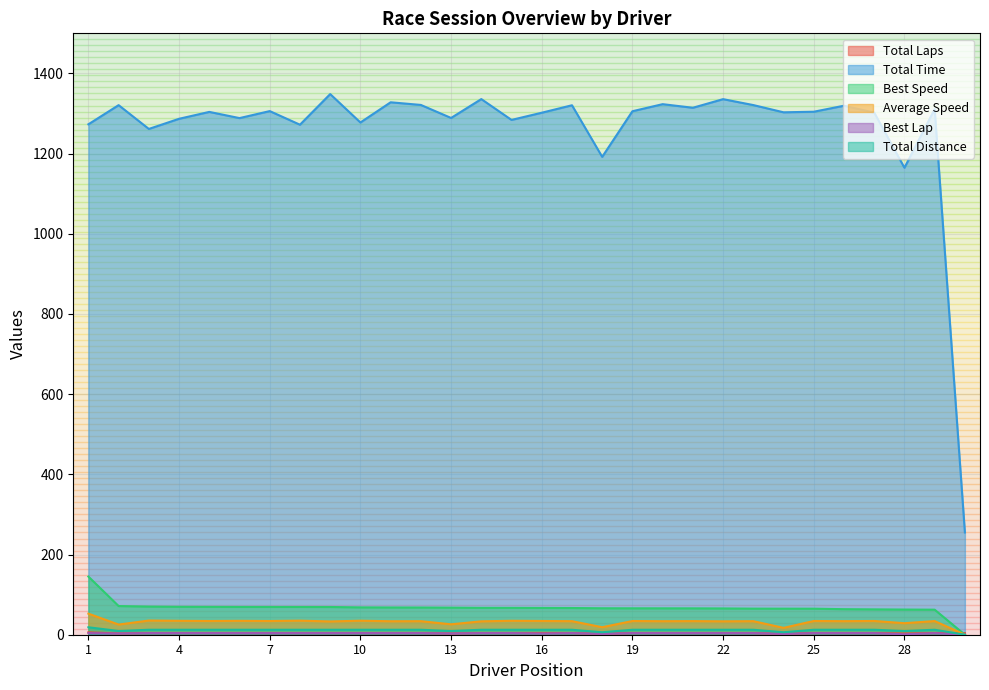

What is the total value across all series at Andrew Kidd?

1433.1